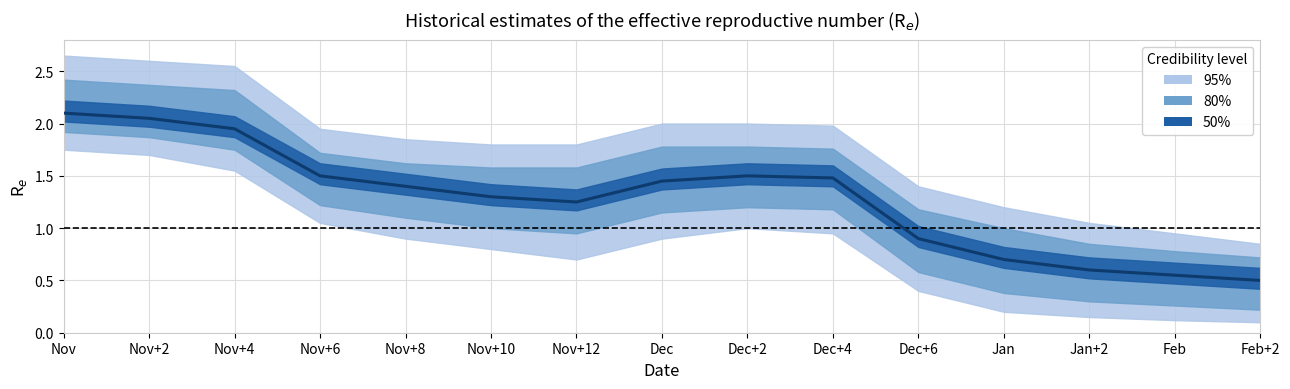

List the labels in order of value, largest first.

Nov, Nov+2, Nov+4, Nov+6, Dec+2, Dec+4, Dec, Nov+8, Nov+10, Nov+12, Dec+6, Jan, Jan+2, Feb, Feb+2